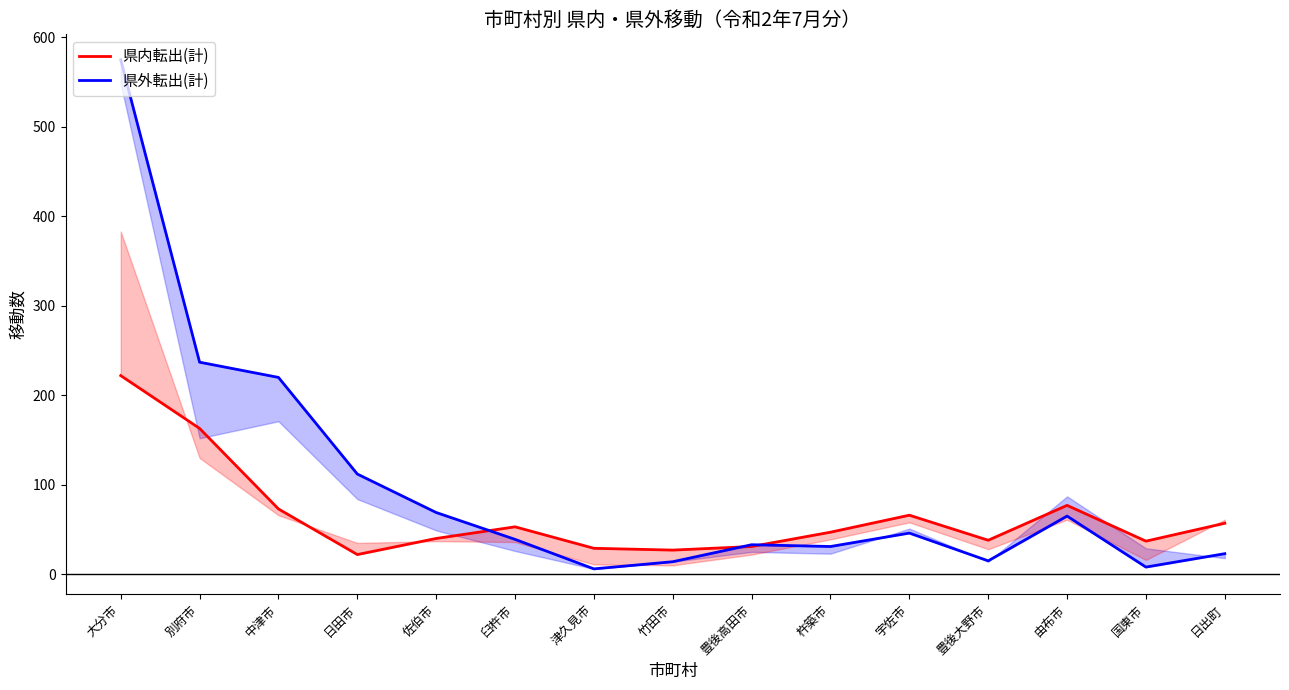

The 県内転出(計) series shows 163 at 別府市. True or false?

True